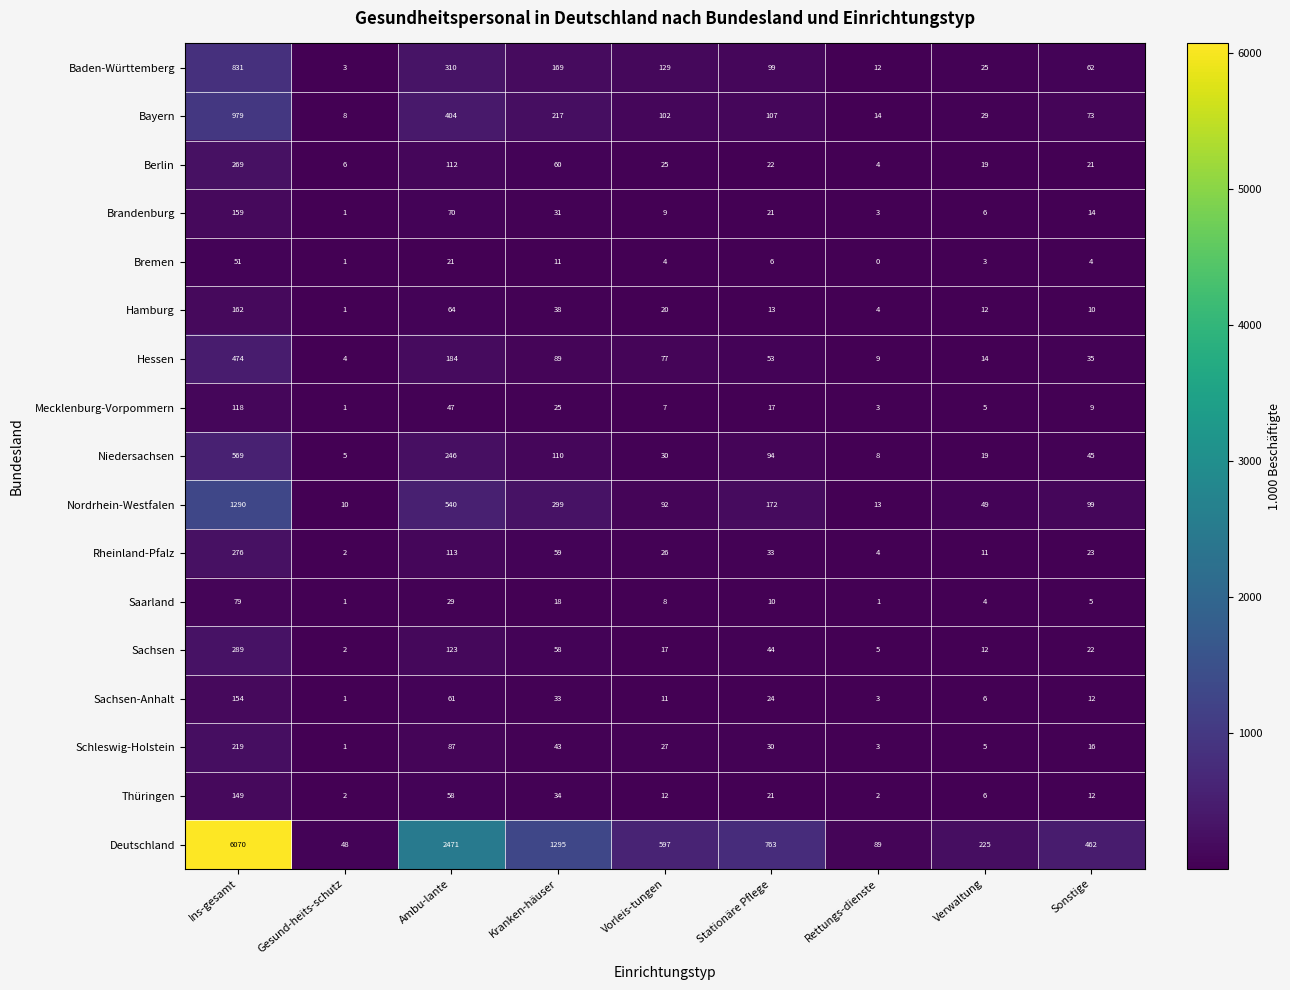

Is the value of Baden-Württemberg at Sonstige greater than the value of Hamburg at Rettungs-dienste?

Yes